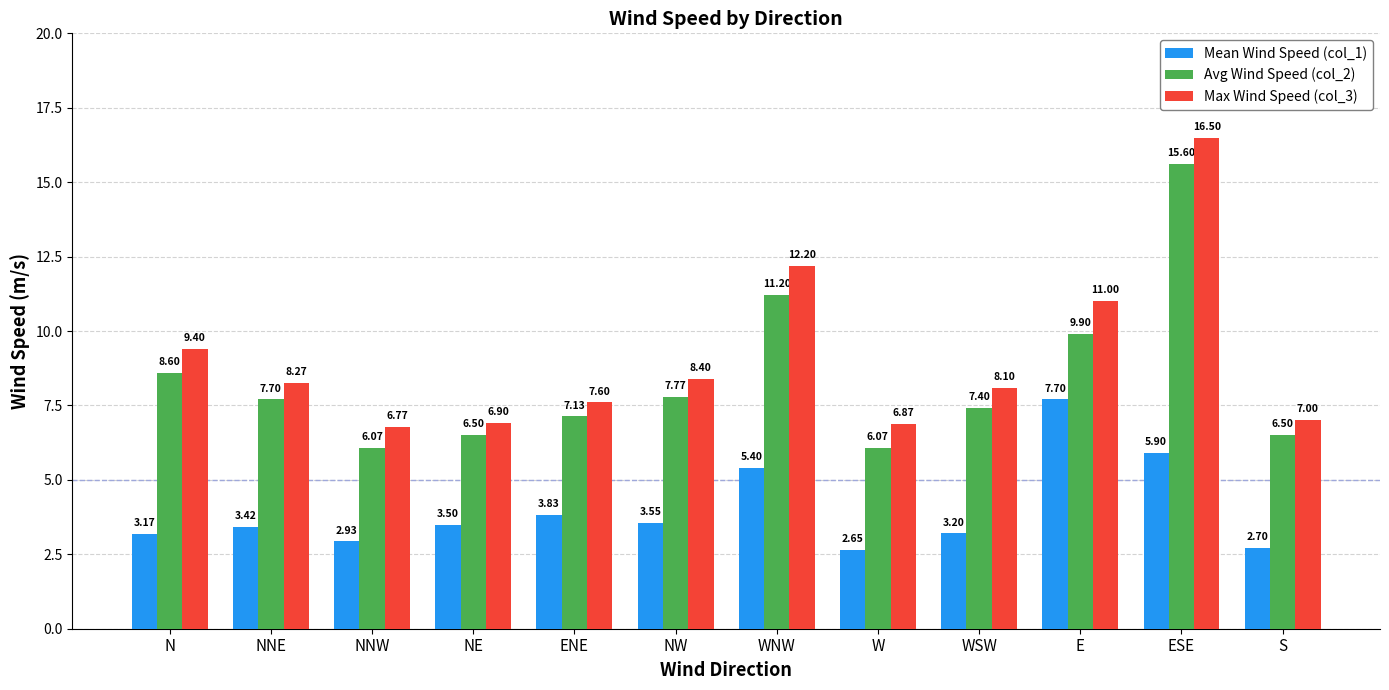

Read the Max Wind Speed (col_3) value at NE.

6.9